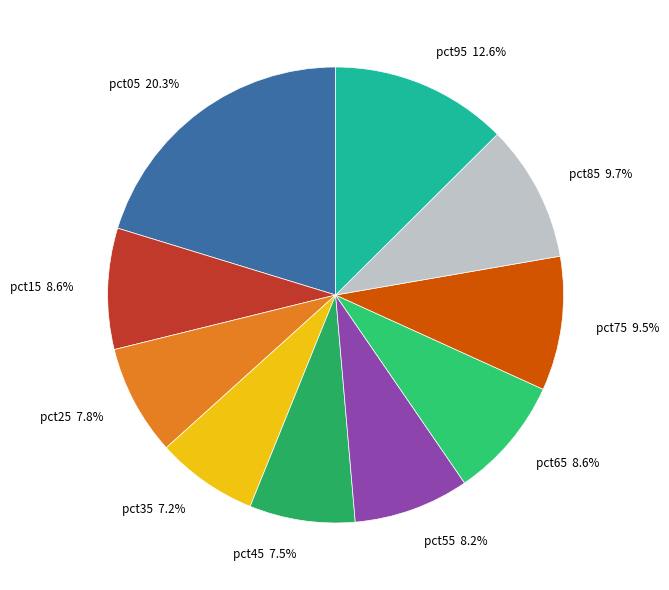

To the nearest percent, what is the difference between the pct05 and pct45 slice percentages?

13%